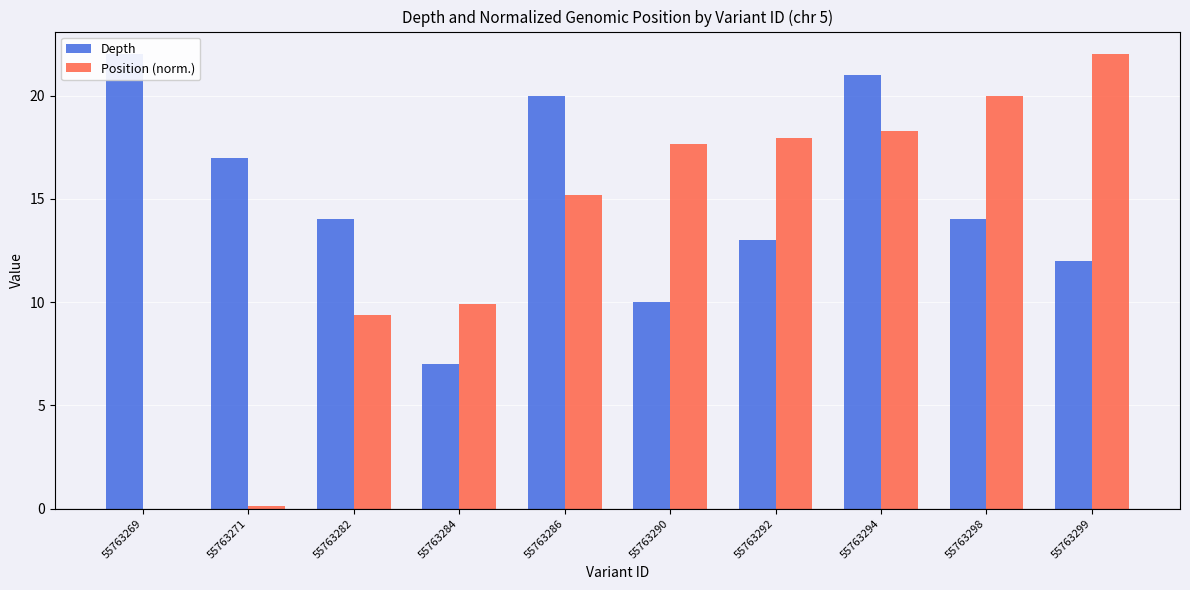

What are all the series names shown in the legend?

Depth, Position (norm.)